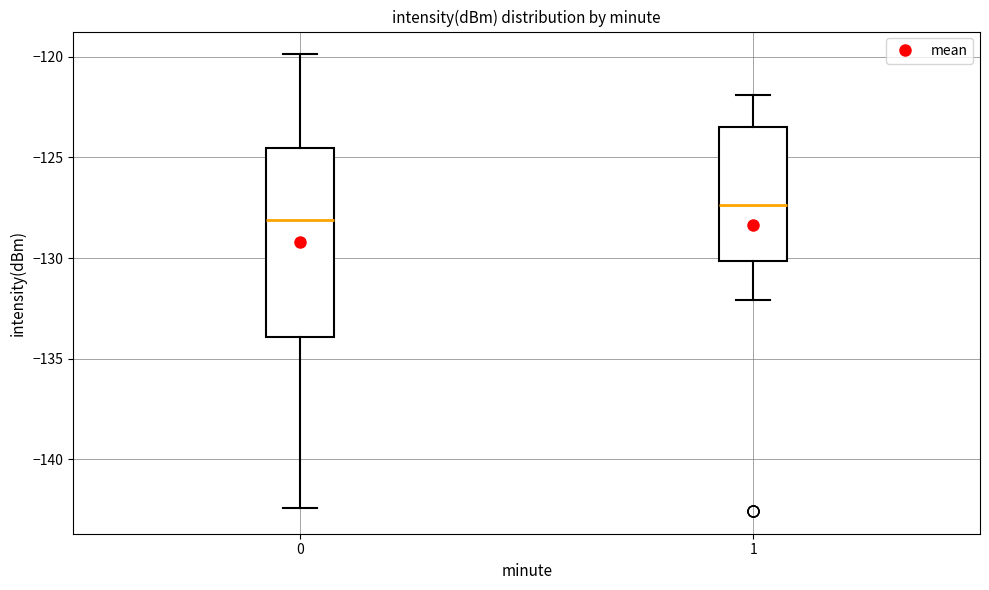

Reading left to right, read every box against the y-axis: the position of its median line, the range the box covers, and the ends of its whiskers. The values are not printed on the chart, so give them approximately, as read against the axis.

0: median -128.0, box -134.0 to -124.5, whiskers -142.5 to -120.0
1: median -127.5, box -130.0 to -123.5, whiskers -132.0 to -122.0